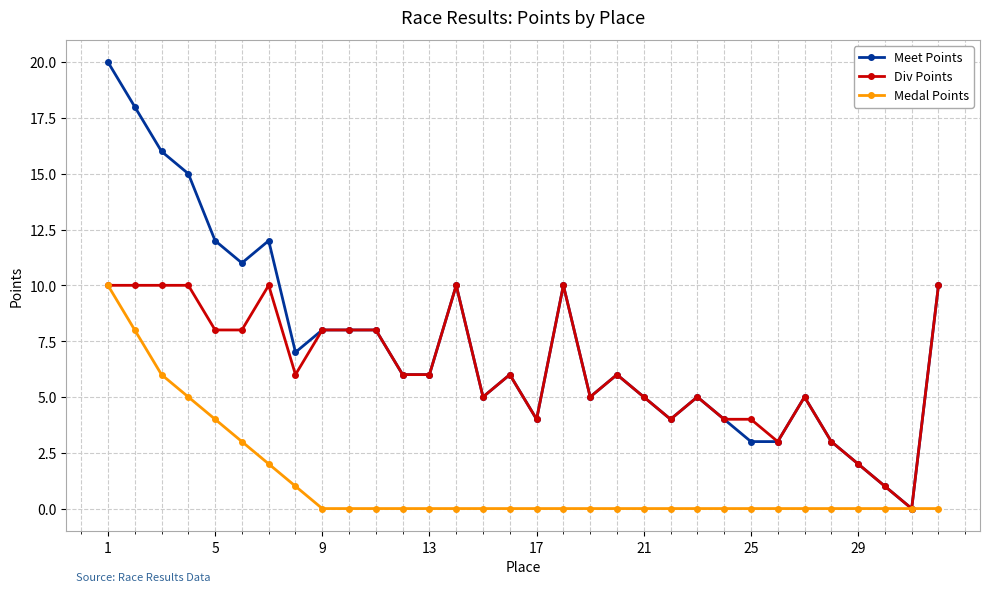

Reading left to right, transcribe all the data shown in this chart.

Meet Points: 20	18	16	15	12	11	12	7	8	8	8	6	6	10	5	6	4	10	5	6	5	4	5	4	3	3	5	3	2	1	0	10
Div Points: 10	10	10	10	8	8	10	6	8	8	8	6	6	10	5	6	4	10	5	6	5	4	5	4	4	3	5	3	2	1	0	10
Medal Points: 10	8	6	5	4	3	2	1	0	0	0	0	0	0	0	0	0	0	0	0	0	0	0	0	0	0	0	0	0	0	0	0